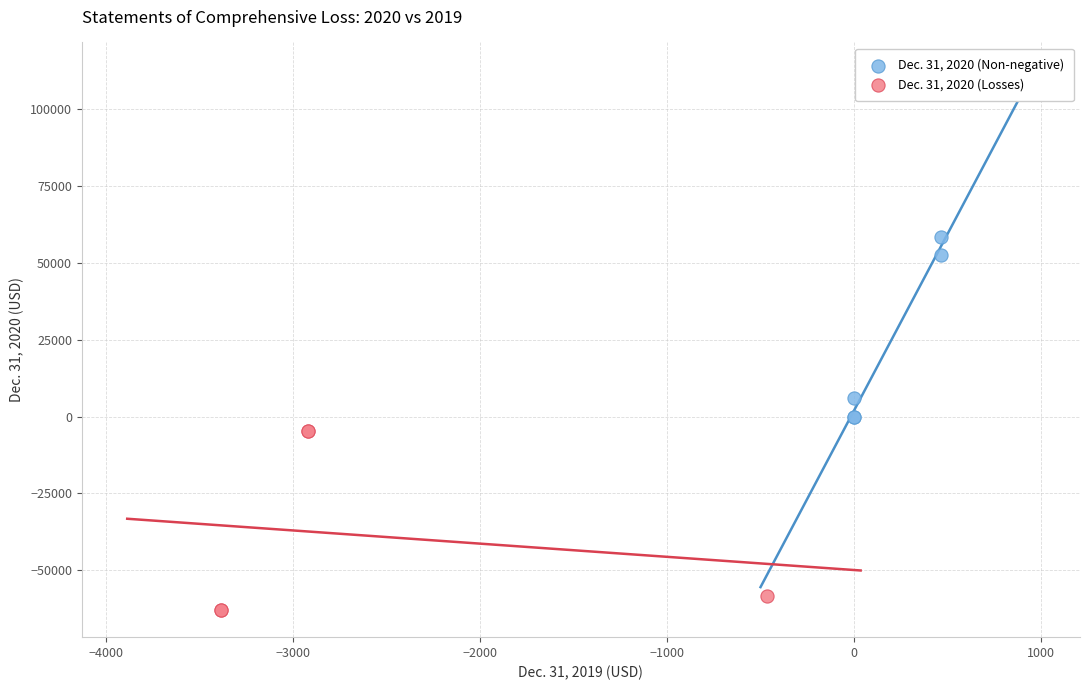

Which series reaches the minimum Y coordinate?

Dec. 31, 2020 (Losses)